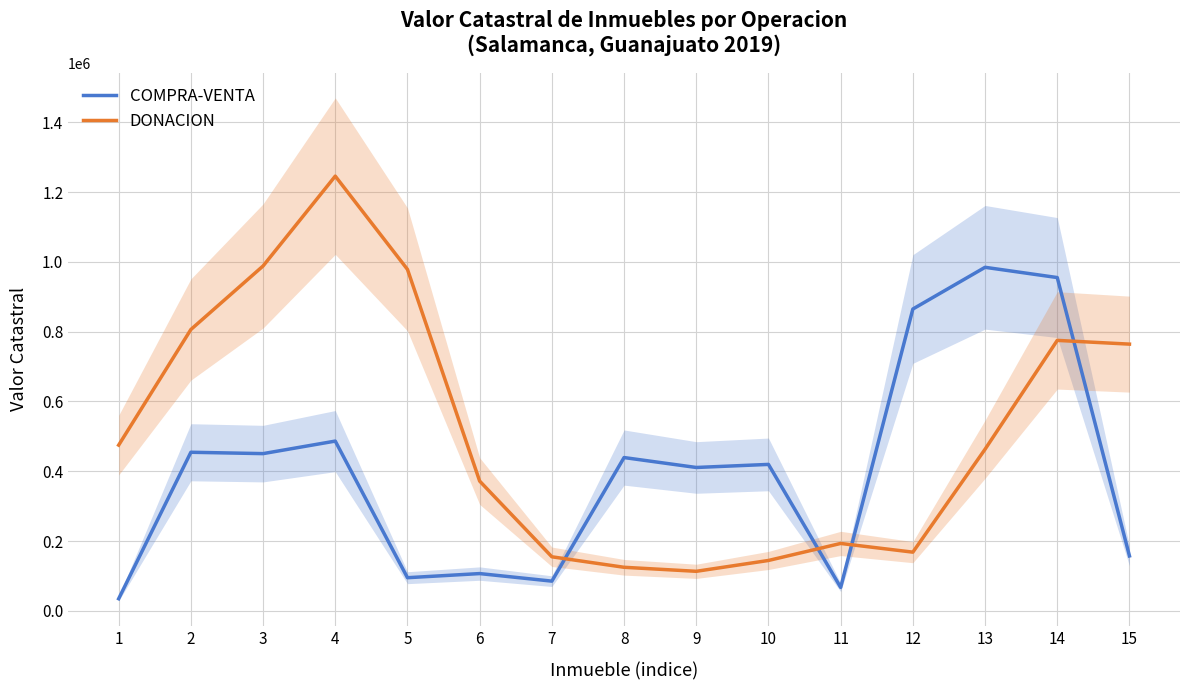

Where is DONACION nearest to the value 679507?

15